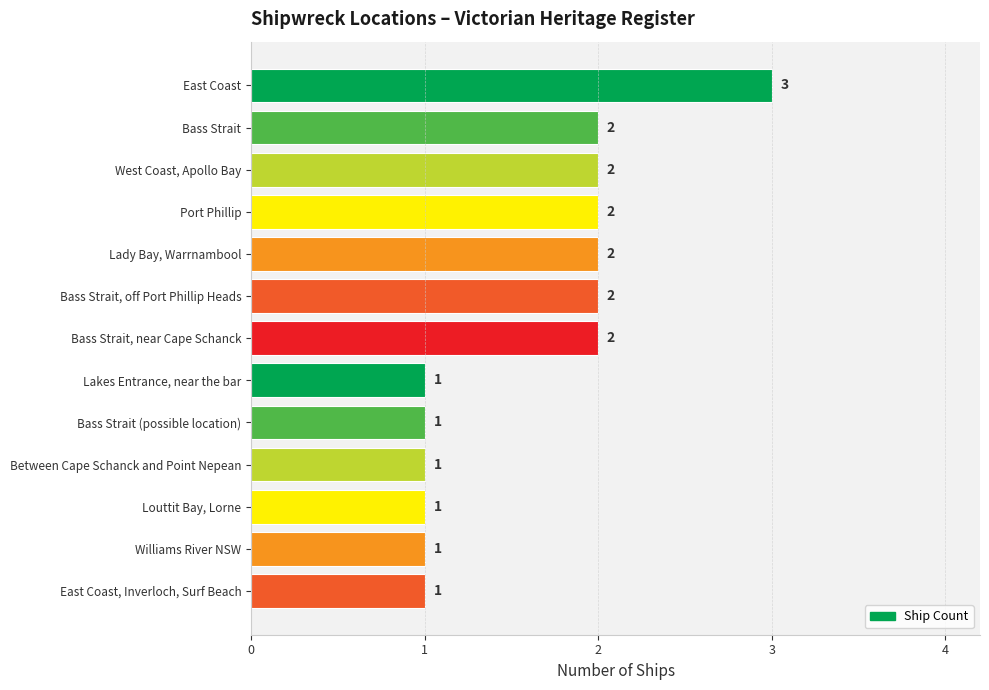

How many values are below 2?

6